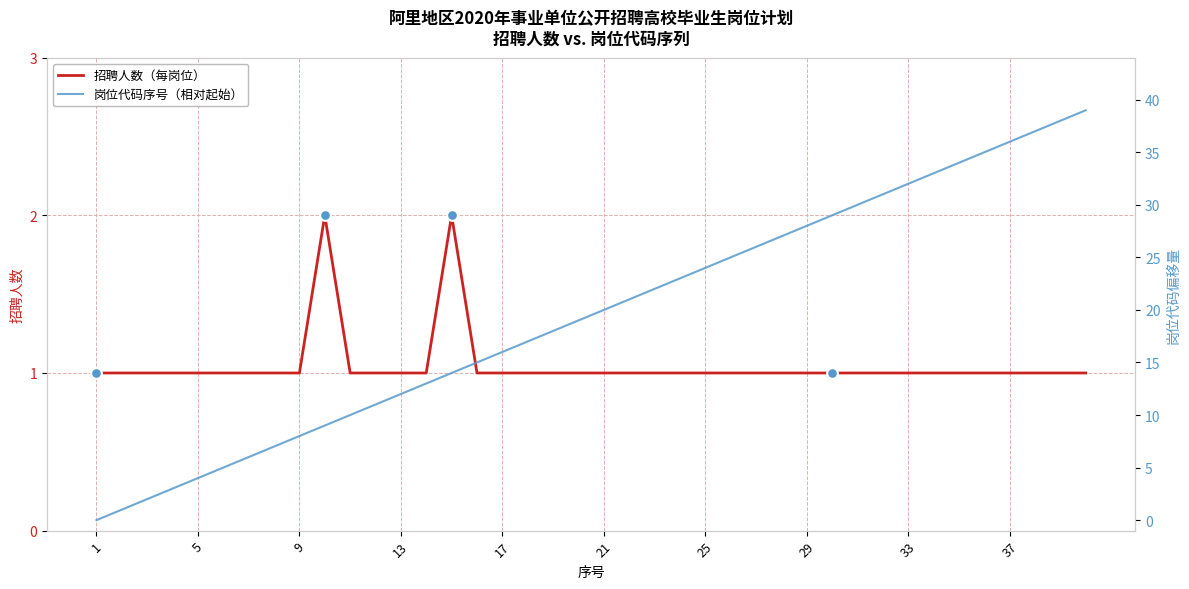

What are all the series names shown in the legend?

招聘人数（每岗位）, 岗位代码序号（相对起始）